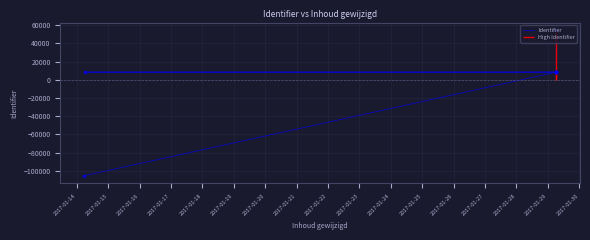

Which has a higher value, 2017-01-21 or 2017-01-18?

2017-01-21